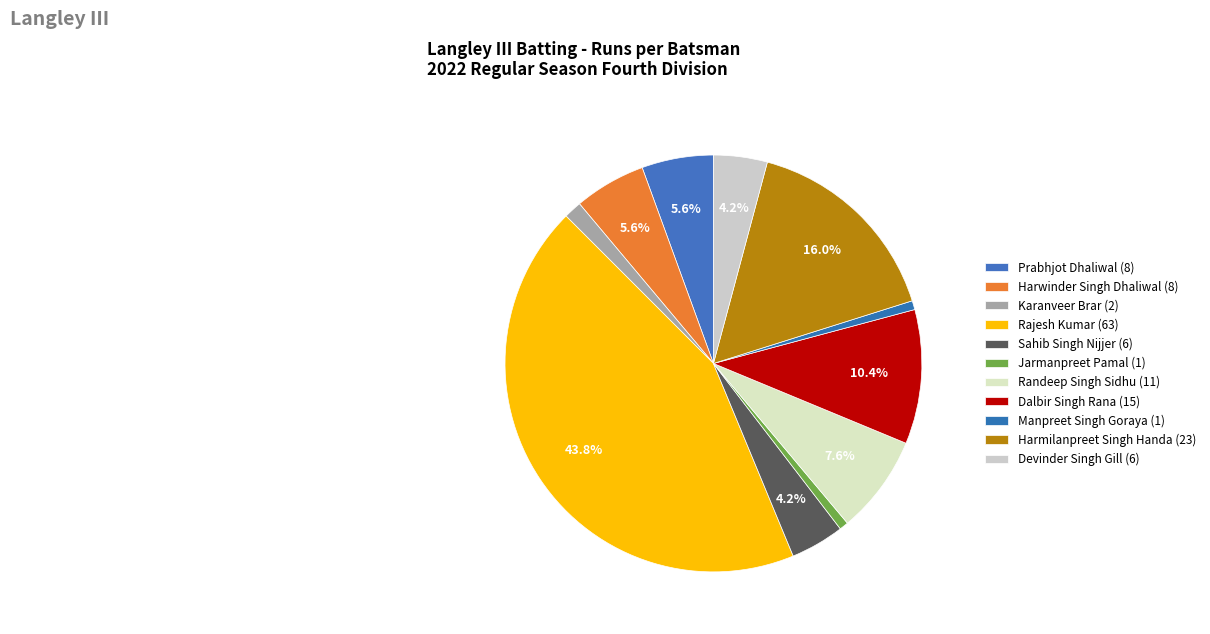

To the nearest percent, what is the combined percentage of Sahib Singh Nijjer and Rajesh Kumar?

48%